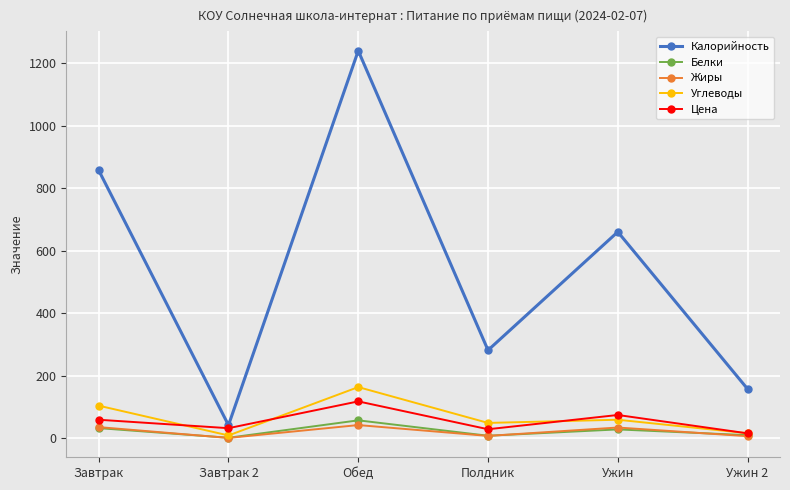

What is the label of the 2nd point from the left?

Завтрак 2